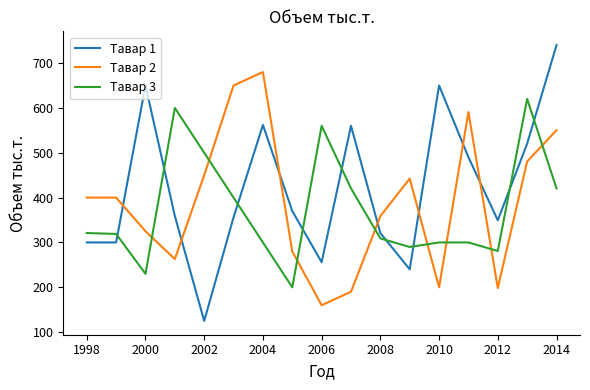

Which series has the largest total across all categories?

Тавар 1